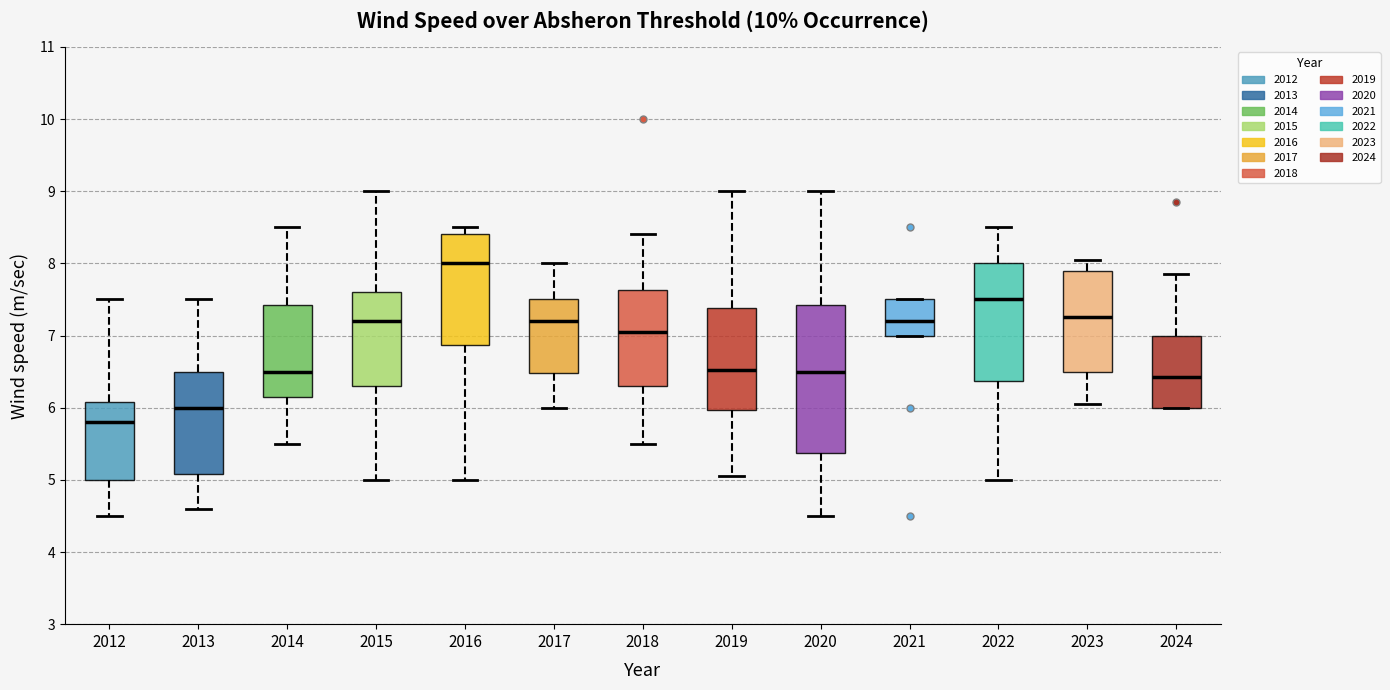

Reading left to right, read every box against the y-axis: the position of its median line, the range the box covers, and the ends of its whiskers. The values are not printed on the chart, so give them approximately, as read against the axis.

2012: median 5.8, box 5.0 to 6.1, whiskers 4.5 to 7.5
2013: median 6.0, box 5.1 to 6.5, whiskers 4.6 to 7.5
2014: median 6.5, box 6.2 to 7.4, whiskers 5.5 to 8.5
2015: median 7.2, box 6.3 to 7.6, whiskers 5.0 to 9.0
2016: median 8.0, box 6.9 to 8.4, whiskers 5.0 to 8.5
2017: median 7.2, box 6.5 to 7.5, whiskers 6.0 to 8.0
2018: median 7.1, box 6.3 to 7.6, whiskers 5.5 to 8.4
2019: median 6.5, box 6.0 to 7.4, whiskers 5.1 to 9.0
2020: median 6.5, box 5.4 to 7.4, whiskers 4.5 to 9.0
2021: median 7.2, box 7.0 to 7.5, whiskers 7.0 to 7.5
2022: median 7.5, box 6.4 to 8.0, whiskers 5.0 to 8.5
2023: median 7.3, box 6.5 to 7.9, whiskers 6.1 to 8.1
2024: median 6.4, box 6.0 to 7.0, whiskers 6.0 to 7.9